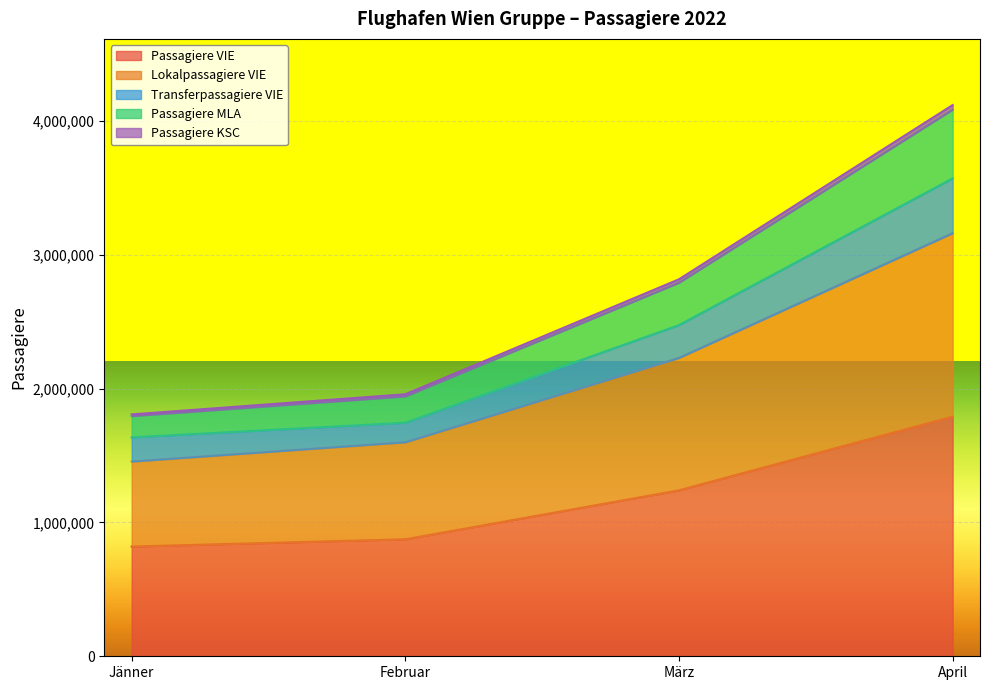

What is the difference between the highest and lowest values at März?

1576714